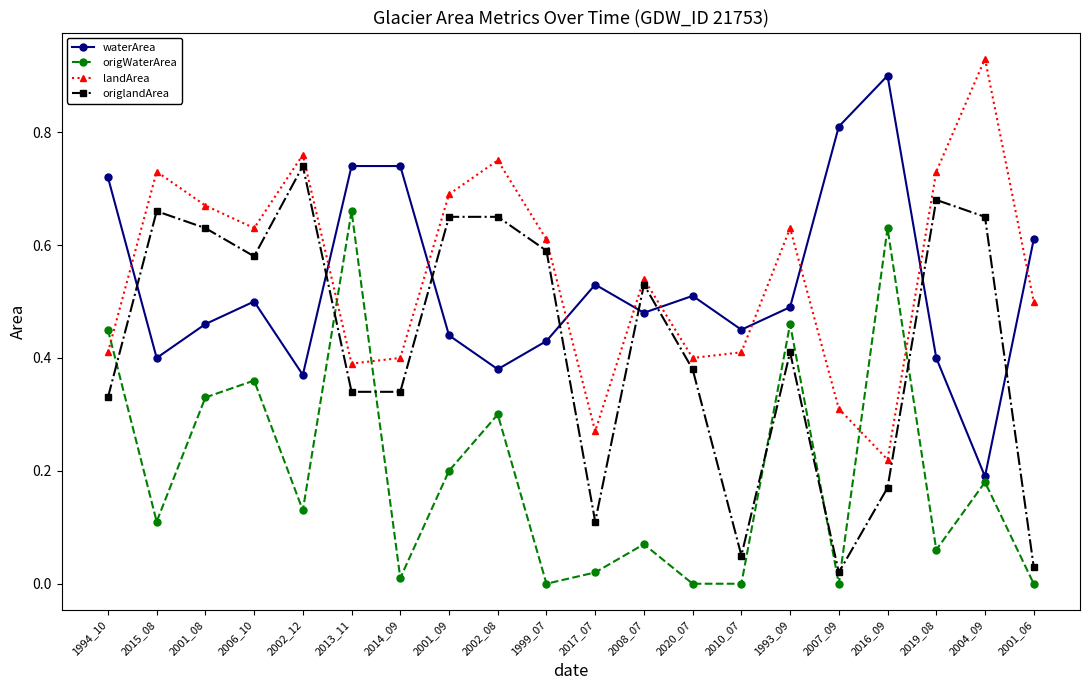

Count the waterArea values in the range 0 to 1.

20